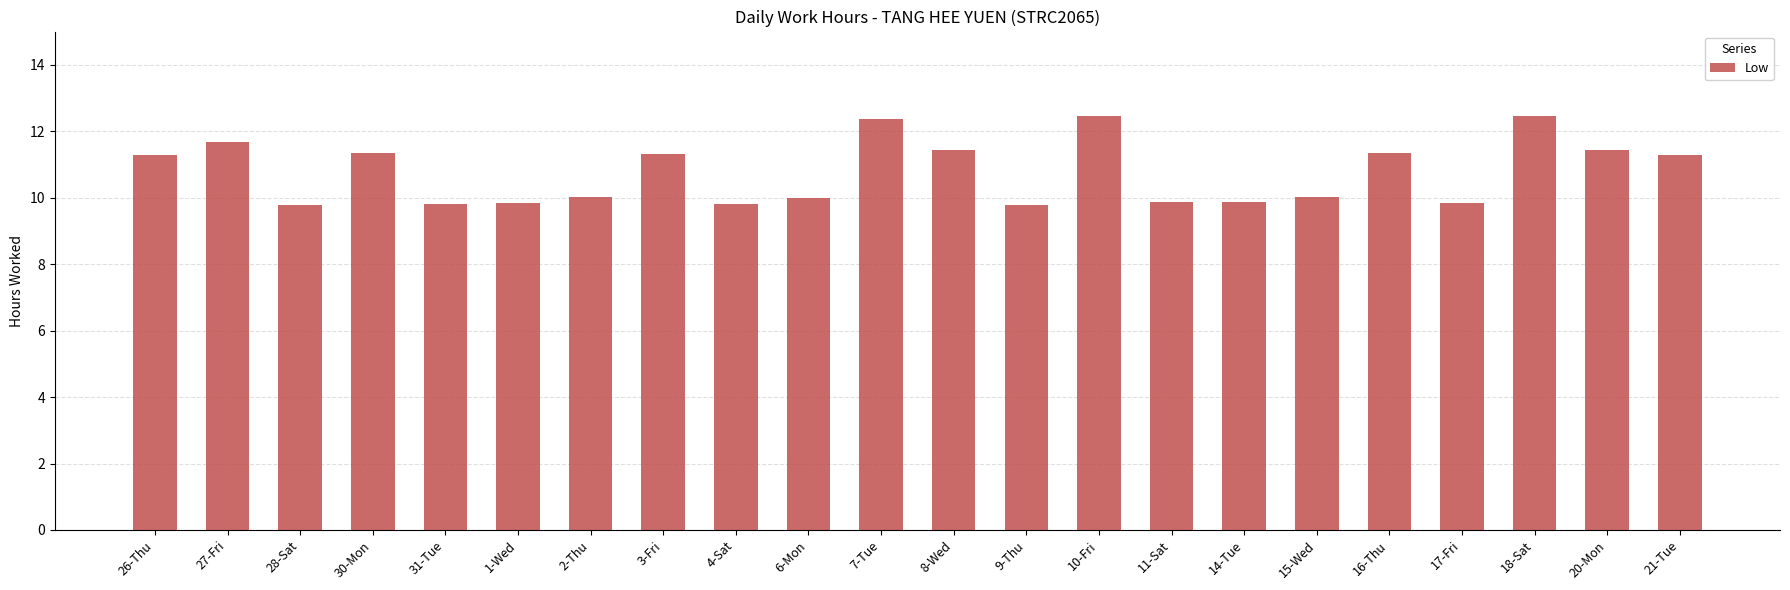

What is the smallest value displayed?

9.8